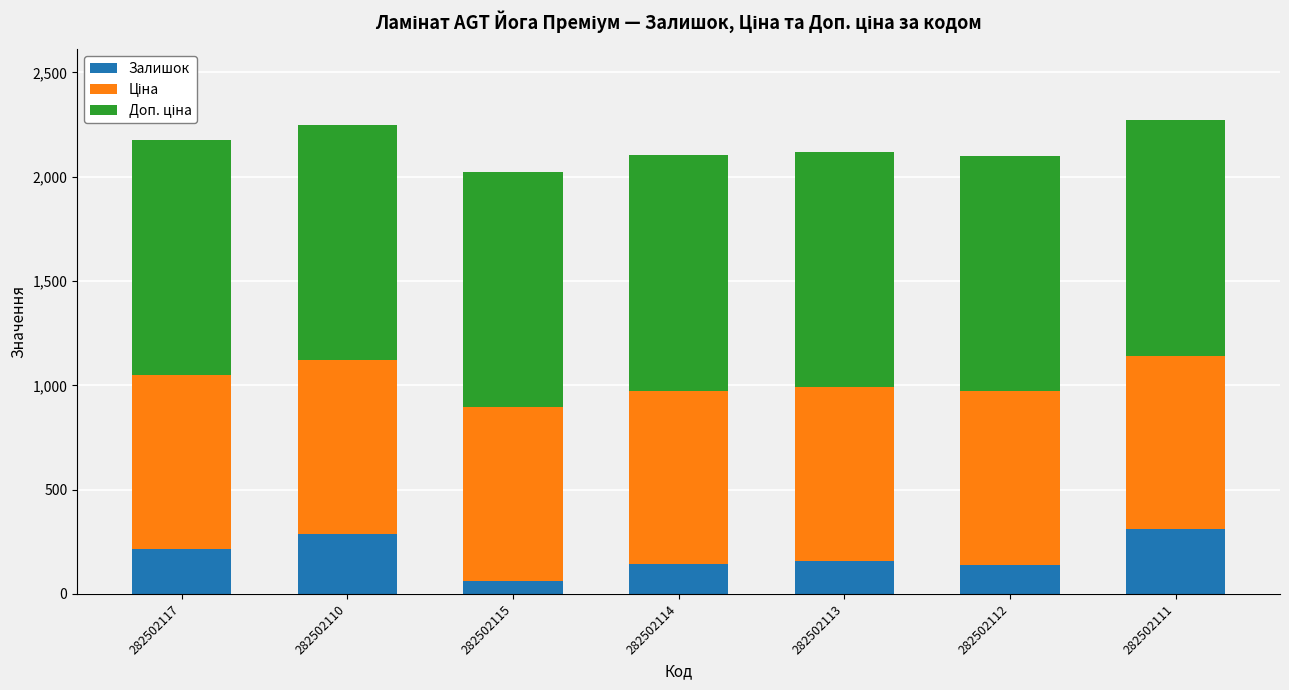

What is the total value across all series at 282502113?

2119.4